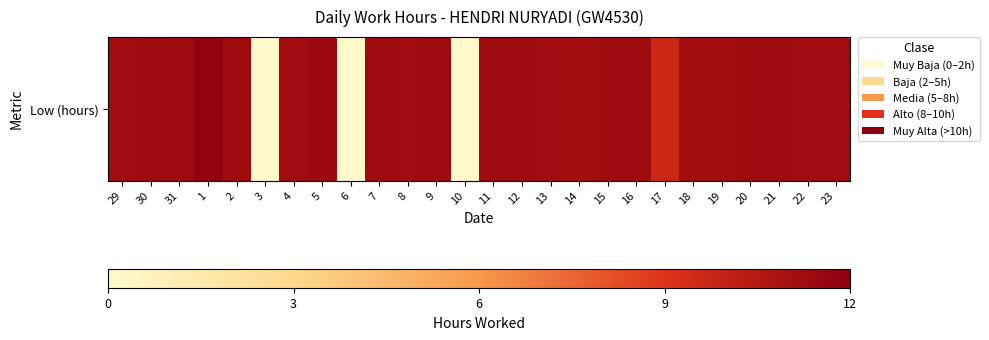

At which category does the chart reach its peak across all series?

1